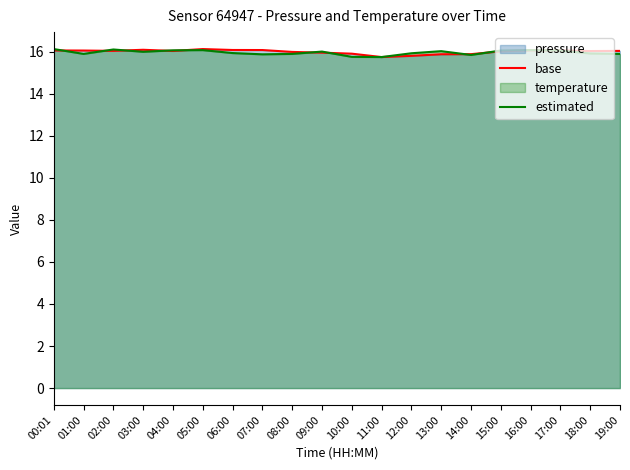

The estimated series shows 5.8 at 15:00. True or false?

False